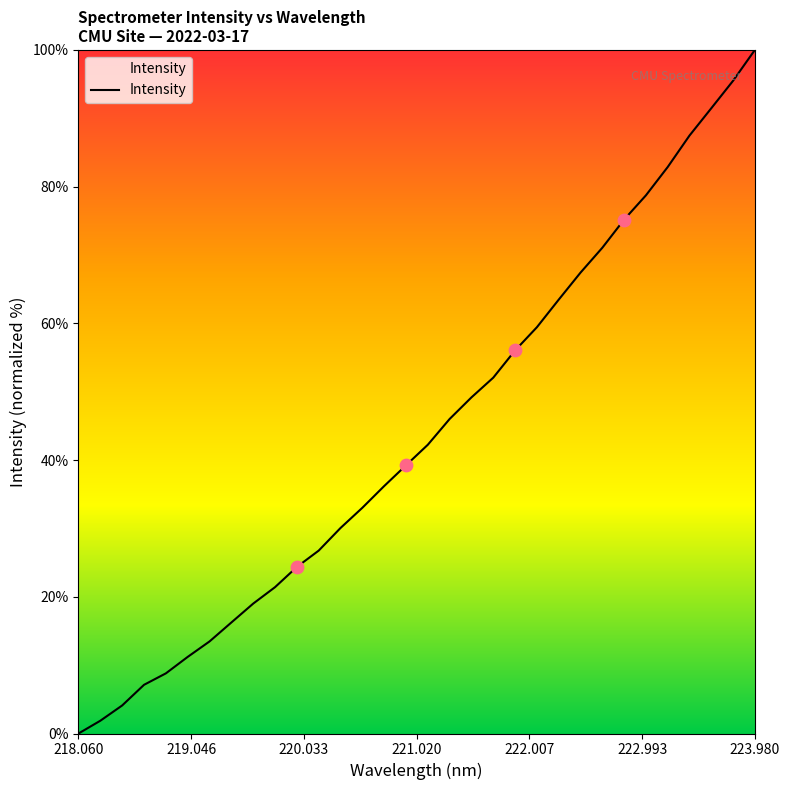

What is the maximum value shown in the chart?

100.0